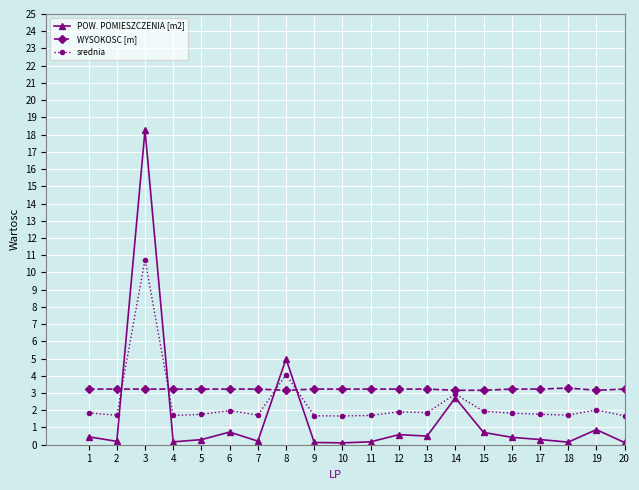

What is the lowest value of the WYSOKOSC [m] series?

3.2